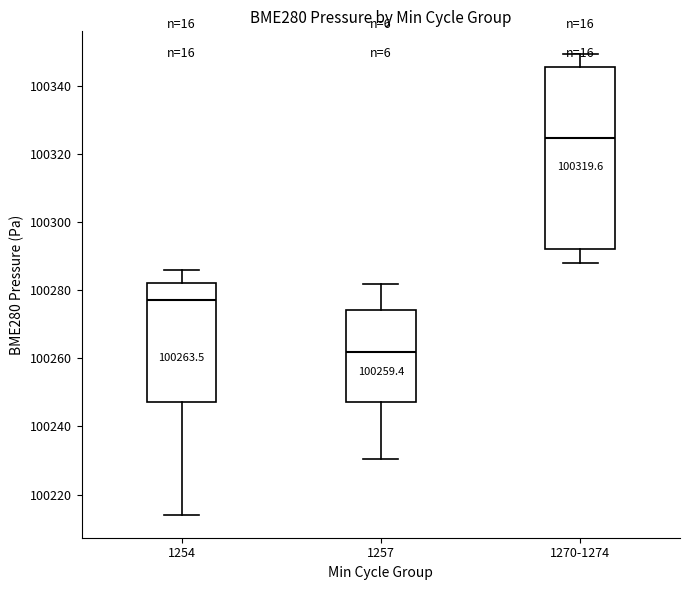

Which box is the tallest, from its lower edge to its upper edge?

1270-1274